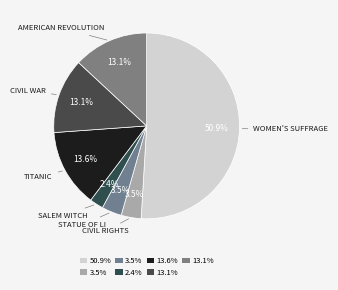

How many segments does this pie chart have?

7